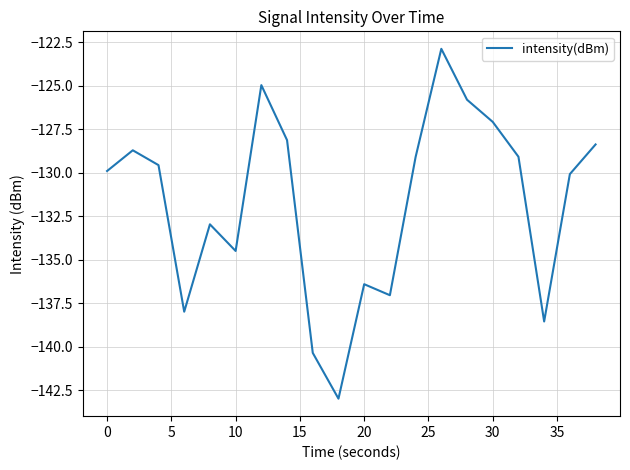

Does the chart have visible grid lines?

Yes